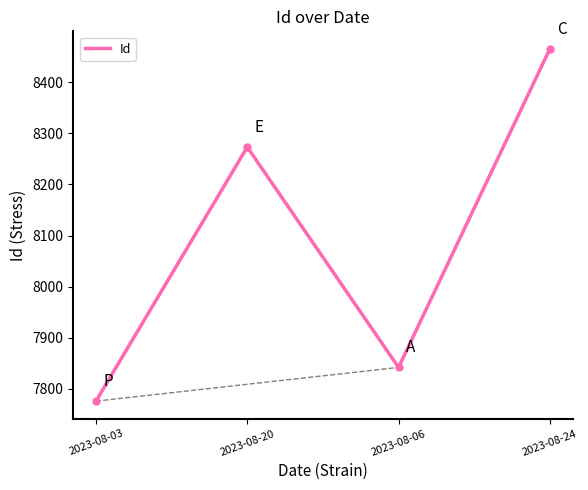

What is the average value?

8089